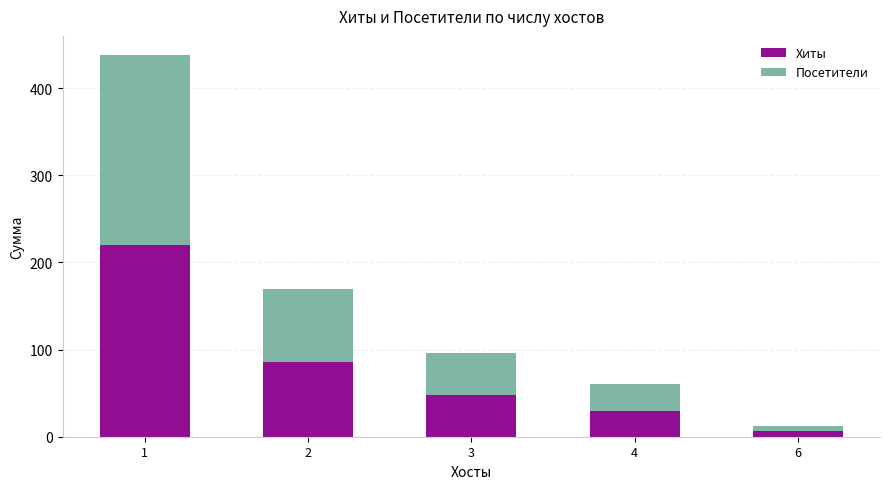

What is the total value across all series at 1?

438